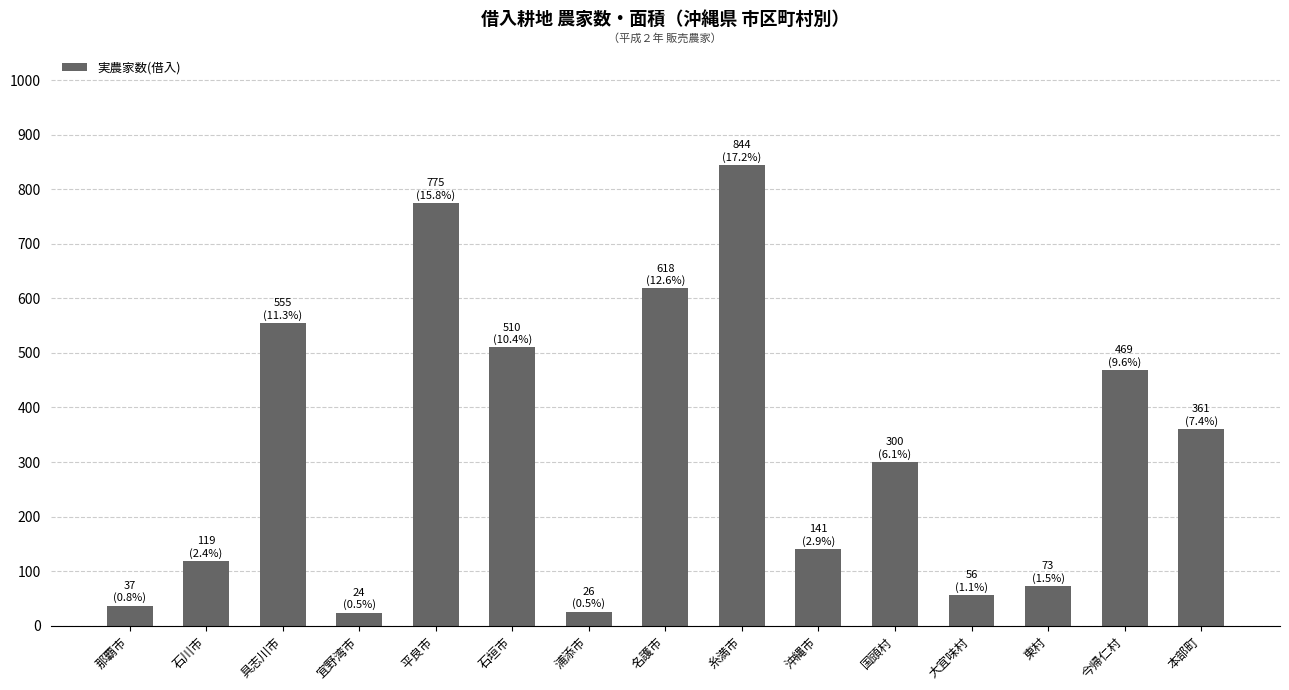

The value at 名護市 is 127. True or false?

False